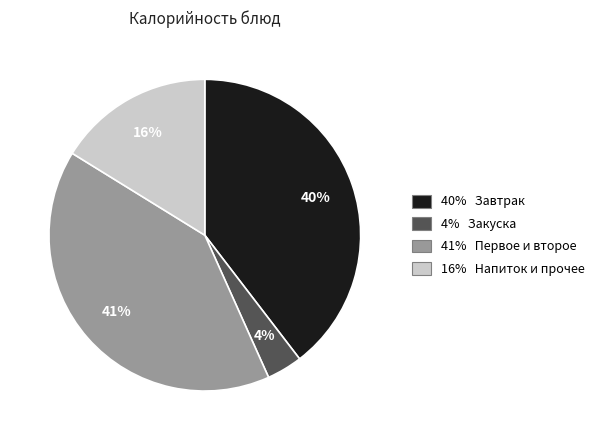

Is there a majority slice in this chart?

No